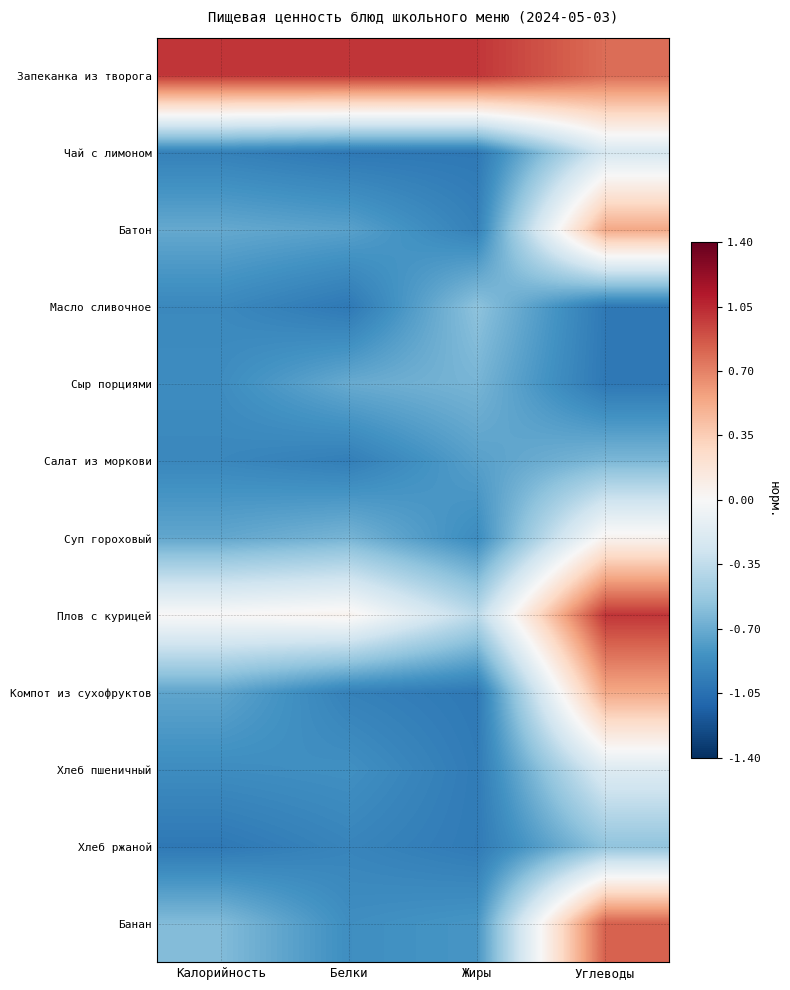

What is the smallest value displayed?

-1.0